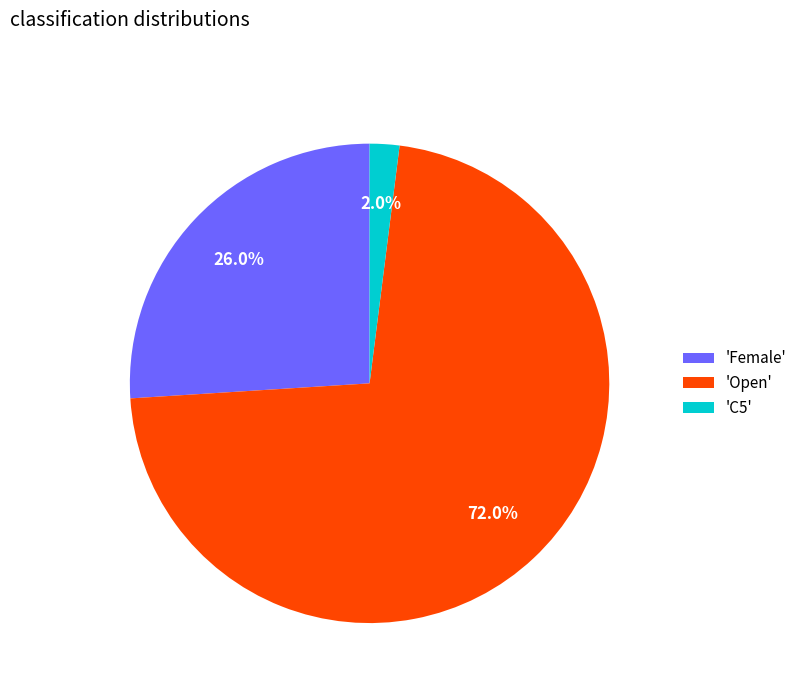

To the nearest percent, what is the difference between the largest and smallest slice percentages?

70%